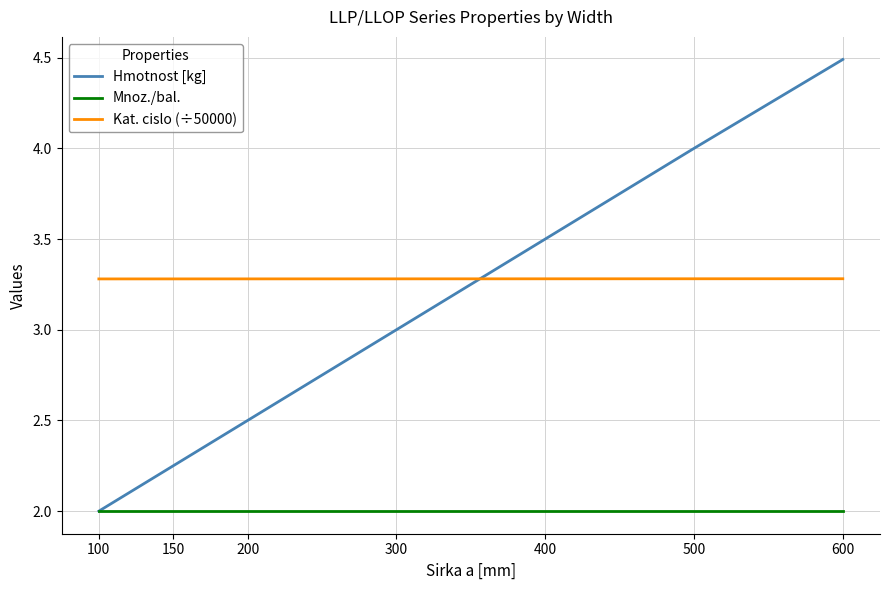

Count the Kat. cislo (÷50000) values in the range 3 to 4.

7